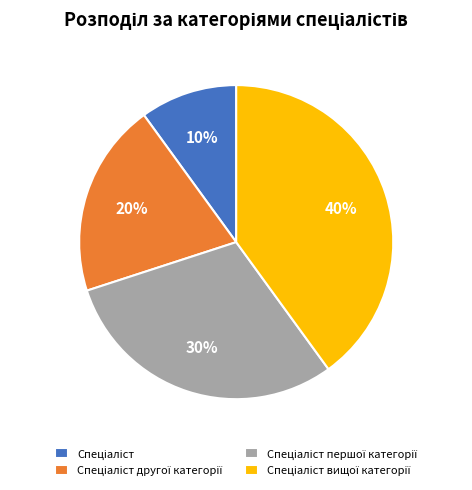

Does any single category account for the majority?

No